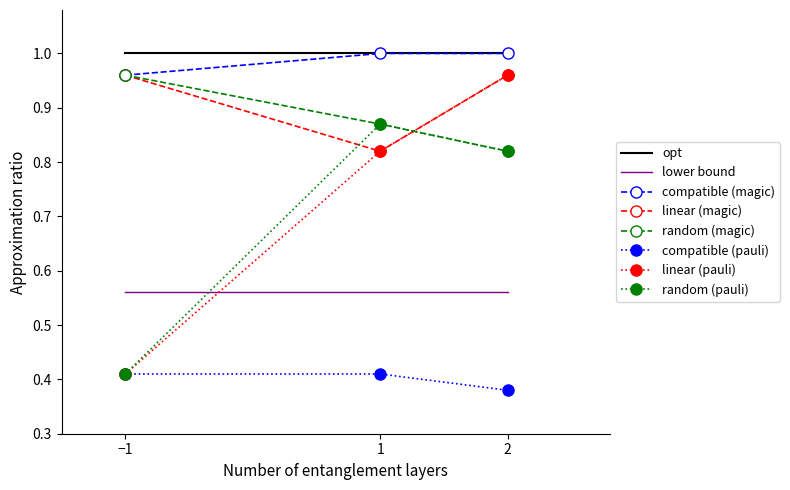

Which series changed the most between −1 and 1?

random (pauli)